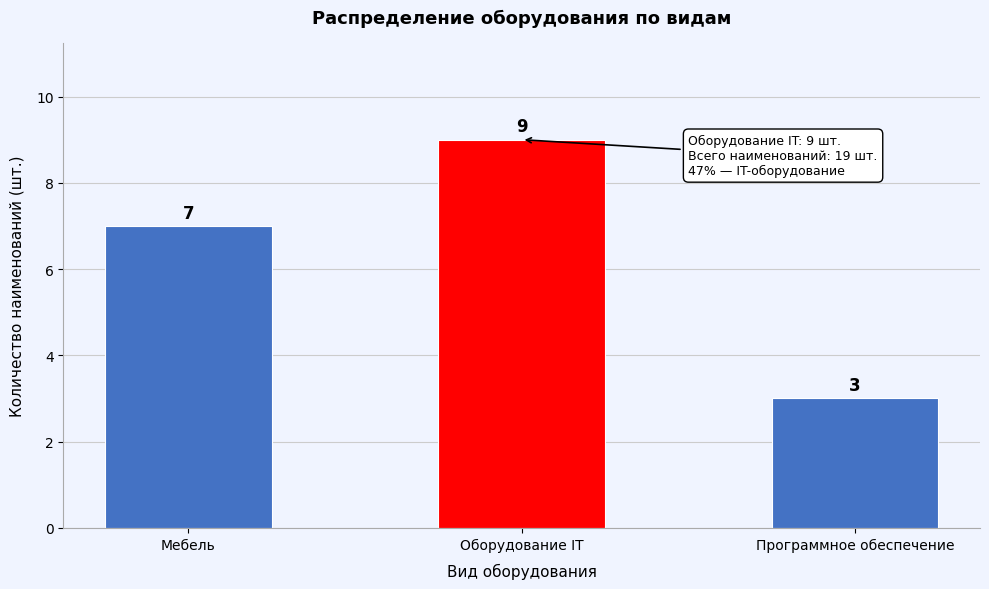

Reading left to right, transcribe all the data shown in this chart.

7	9	3